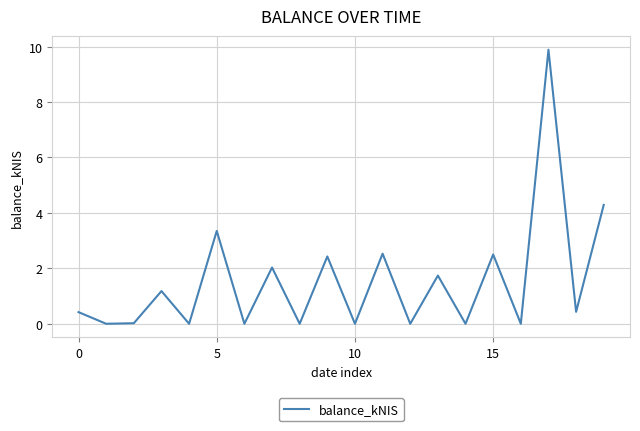

What is the difference between the maximum and minimum values?

9.9